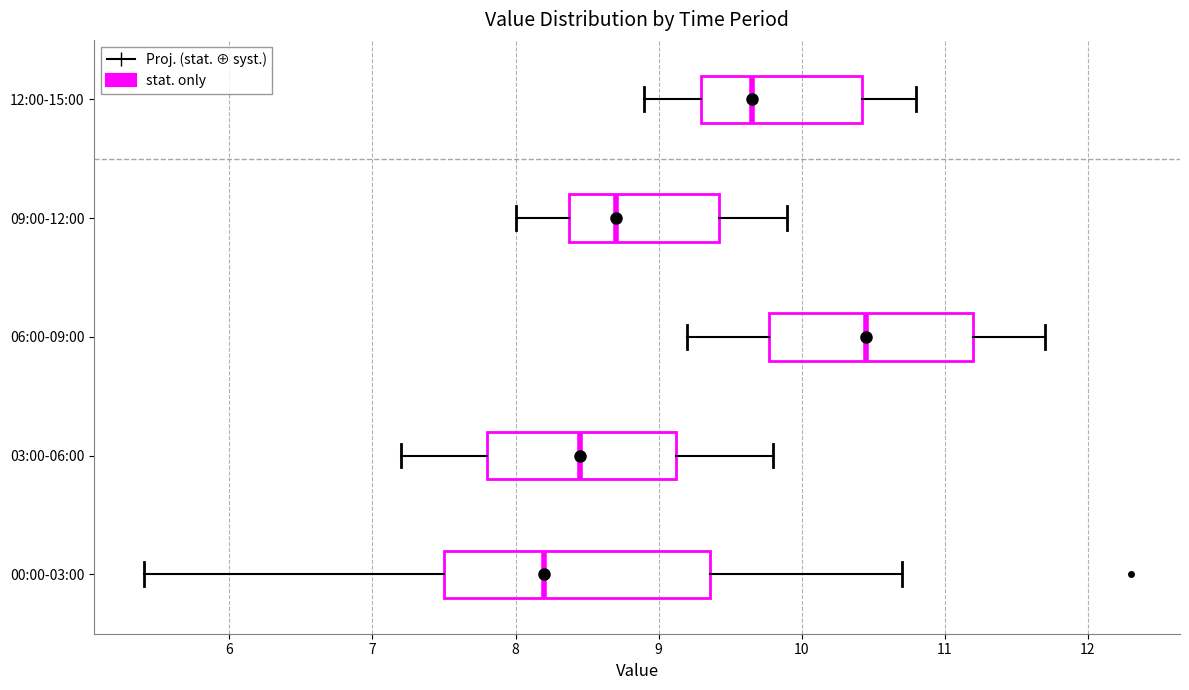

Where is the left edge of the box for 00:00-03:00 on the x-axis? The values are not printed on the chart, so give them approximately, as read against the axis.

7.5